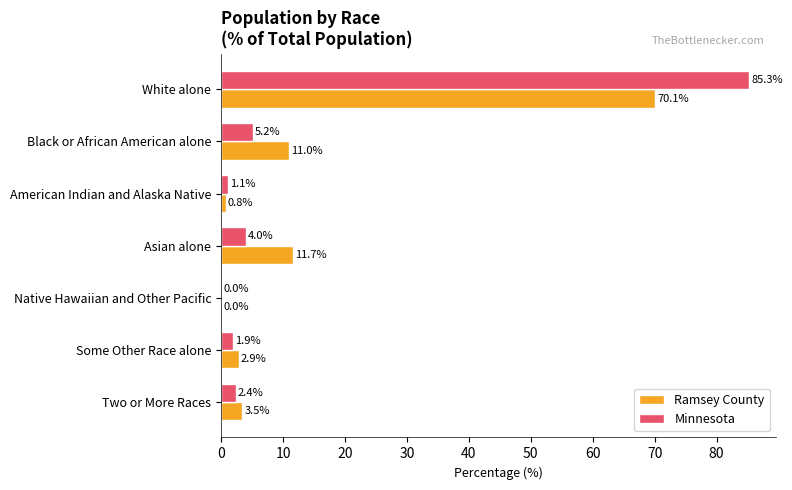

What is the sum of the Minnesota values at Black or African American alone and White alone?

90.5